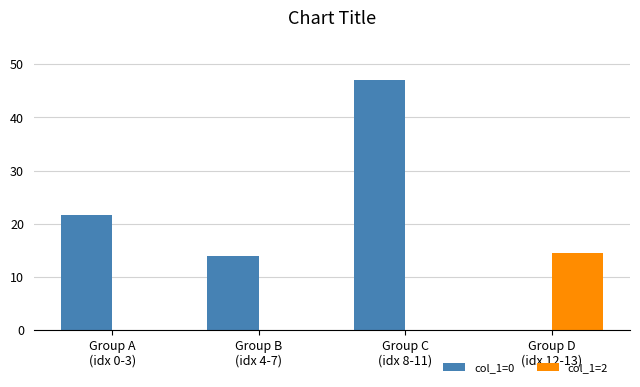

The value of col_1=2 at Group A
(idx 0-3) is 0.0. True or false?

True